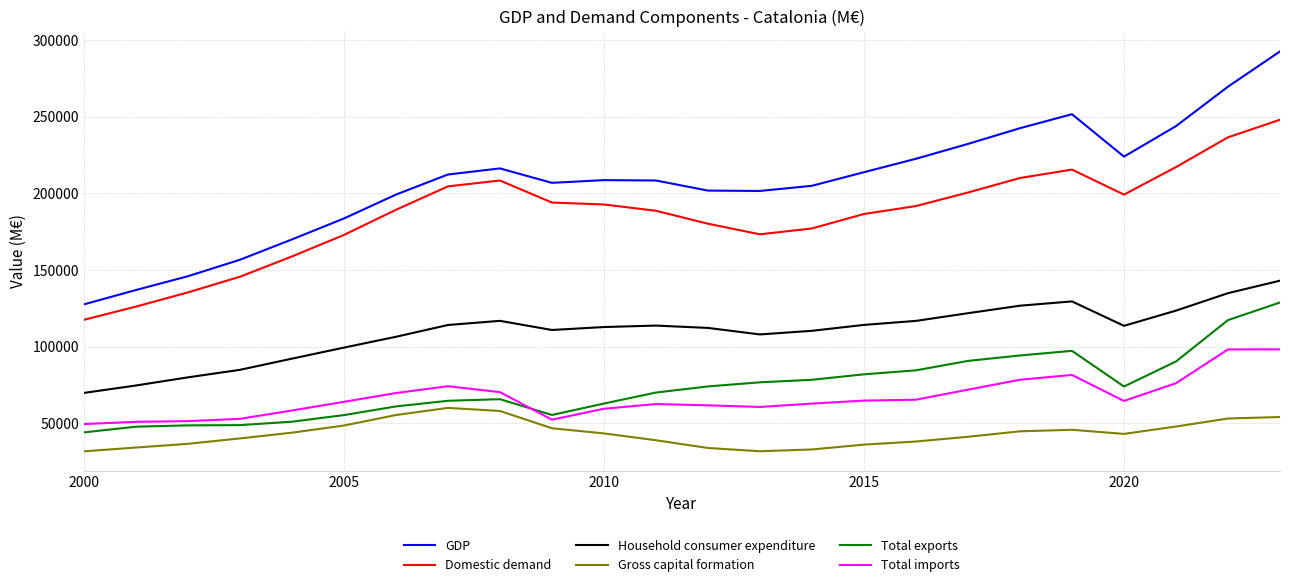

What is the minimum value shown in the chart?

31820